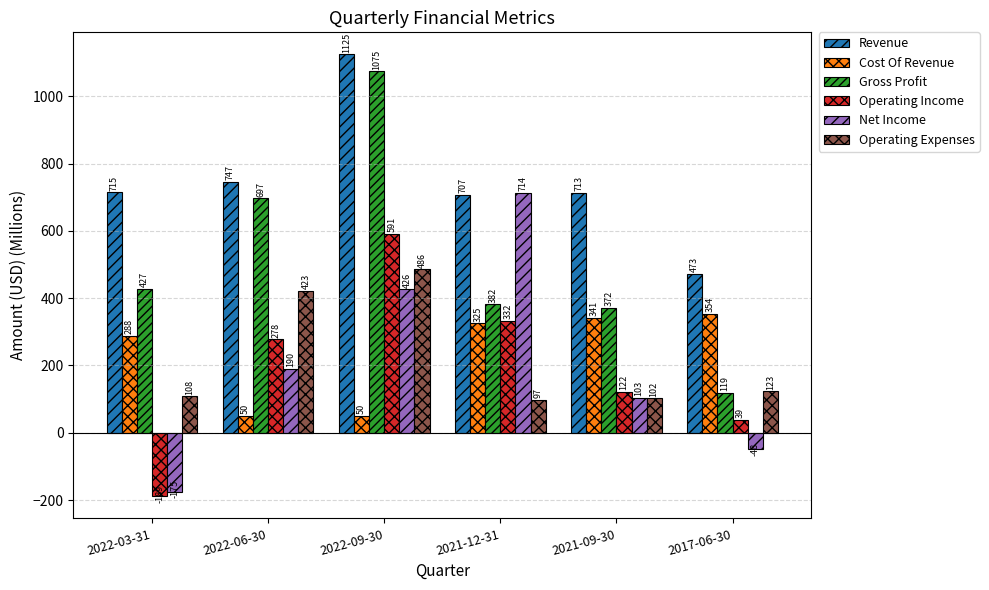

What is the approximate value of Net Income at 2021-09-30?

103